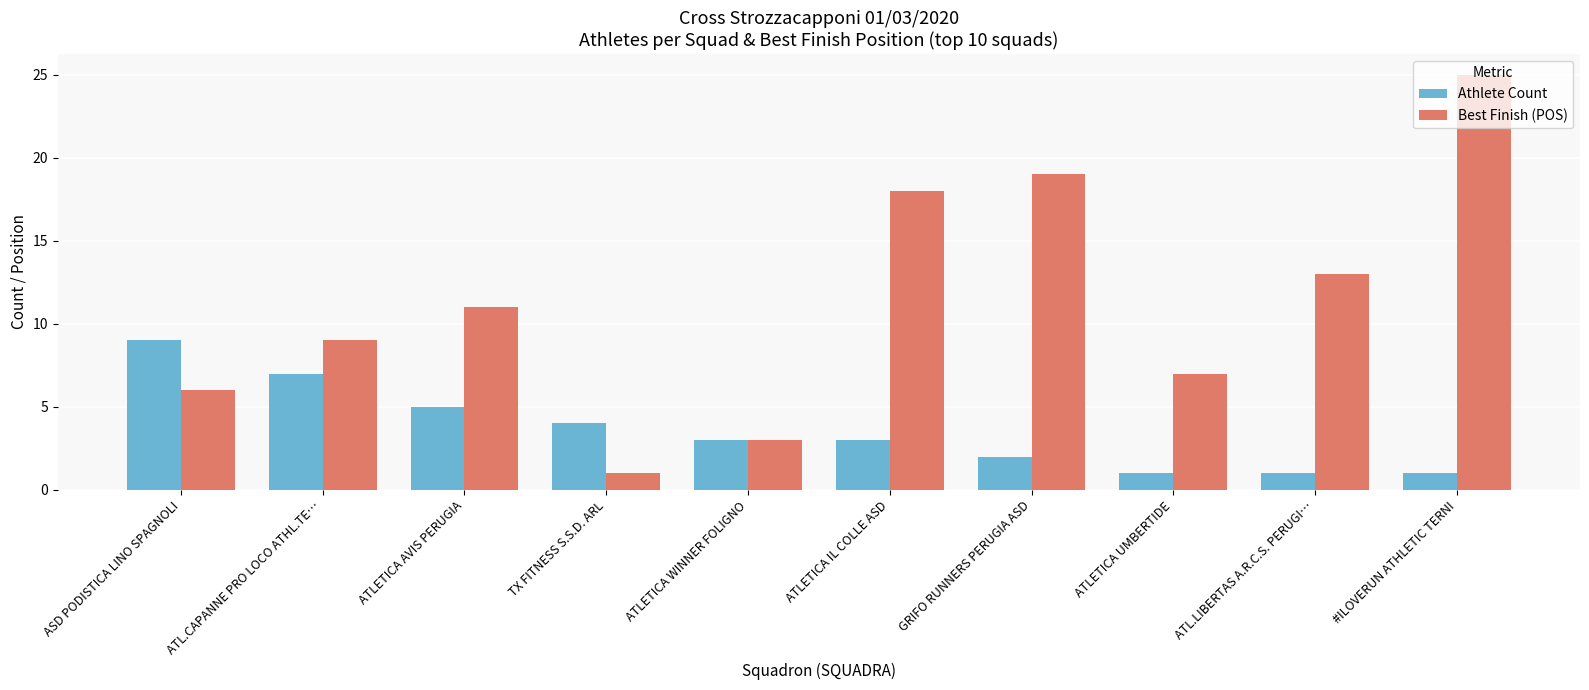

Which label corresponds to the largest value in the chart?

#ILOVERUN ATHLETIC TERNI